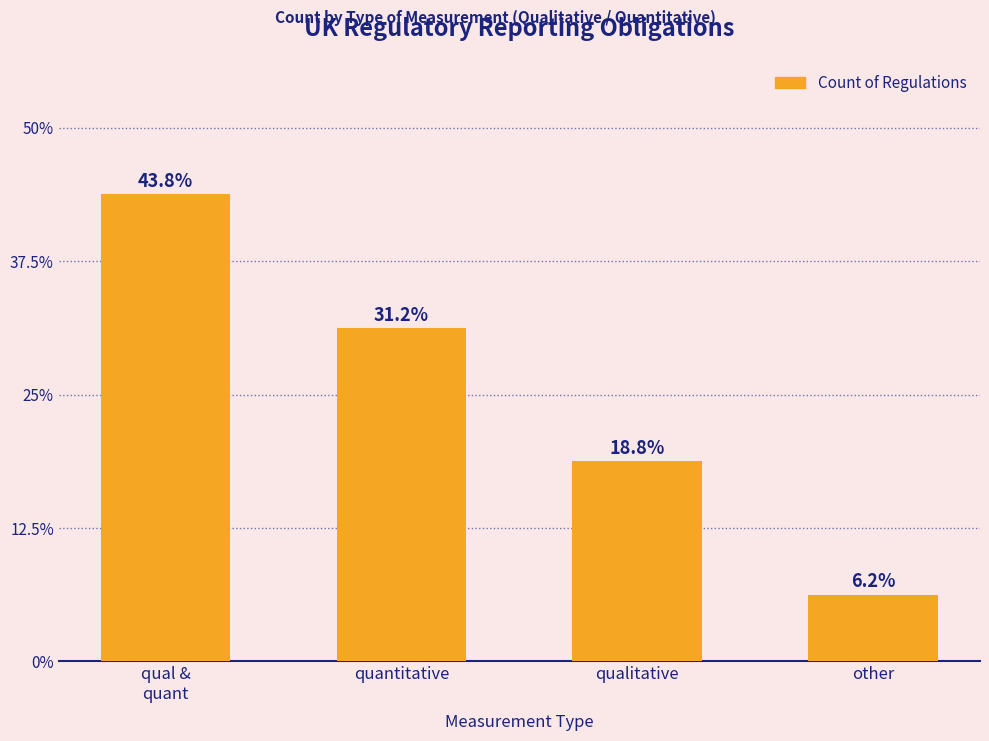

What is the value of the 3rd bar from the left?

3